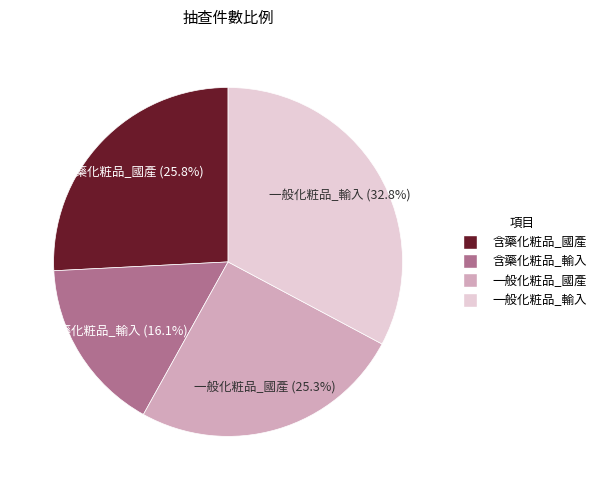

Rank the categories by value from lowest to highest.

含藥化粧品_輸入, 一般化粧品_國產, 含藥化粧品_國產, 一般化粧品_輸入